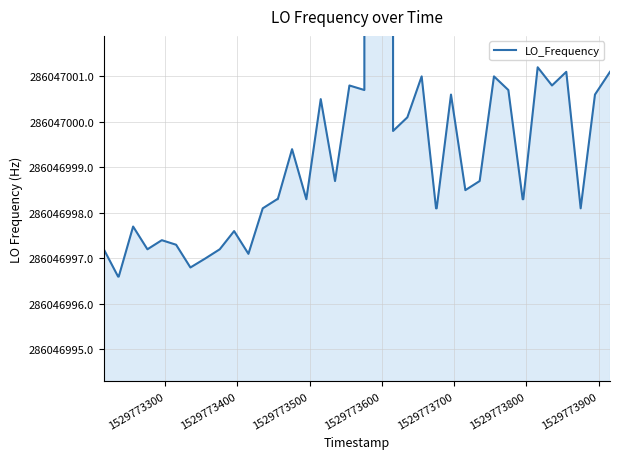

What is the difference between the maximum and minimum values?

635709.5